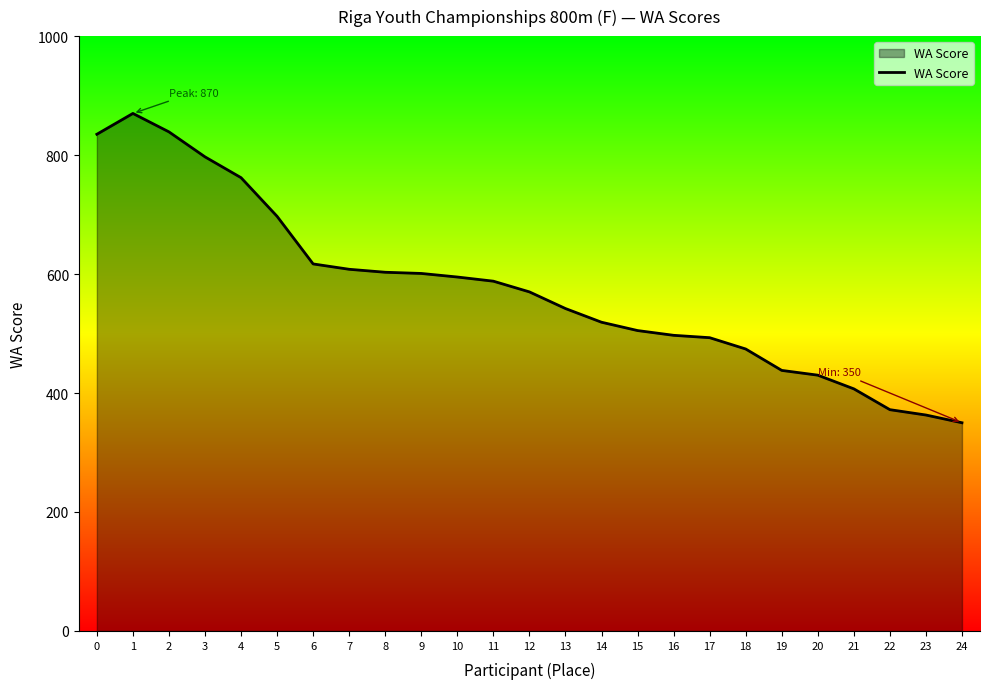

What is the ratio of the value at 4 to the value at 21?

1.9